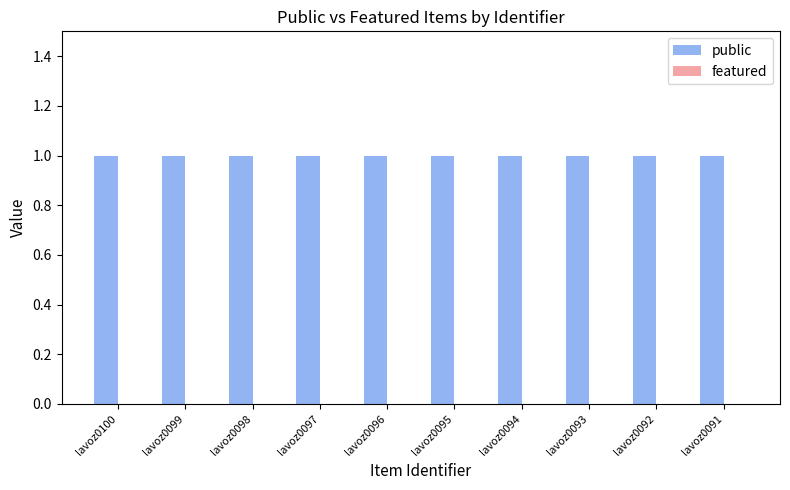

At which label is public closest to 1?

lavoz0100